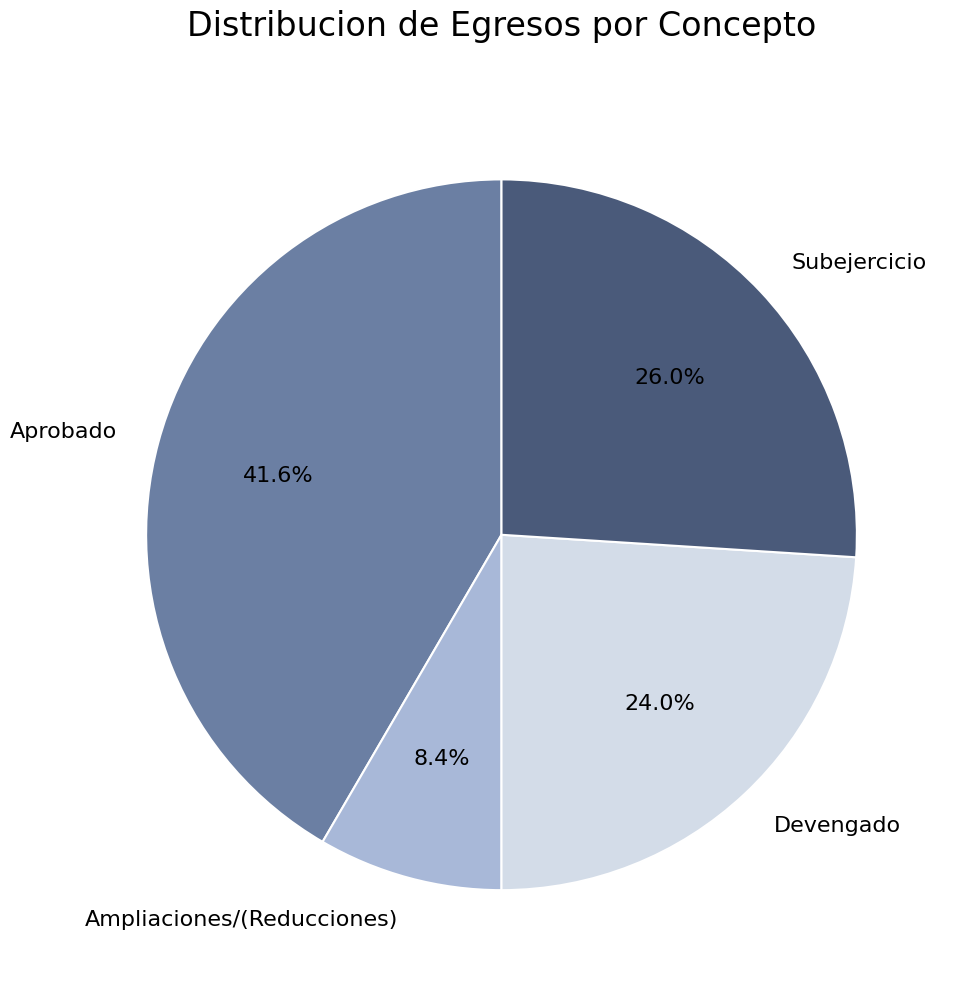

To the nearest percent, what is the difference between the Devengado and Subejercicio slice percentages?

2%